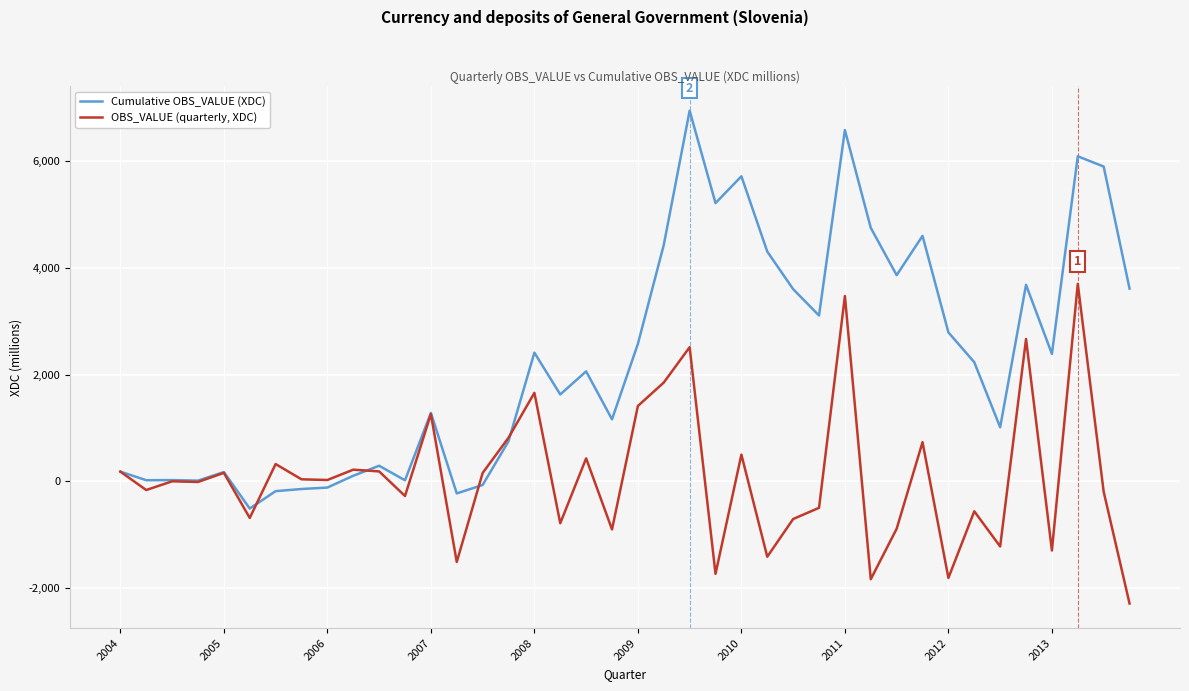

What is the minimum value for Cumulative OBS_VALUE (XDC)?

-507.4